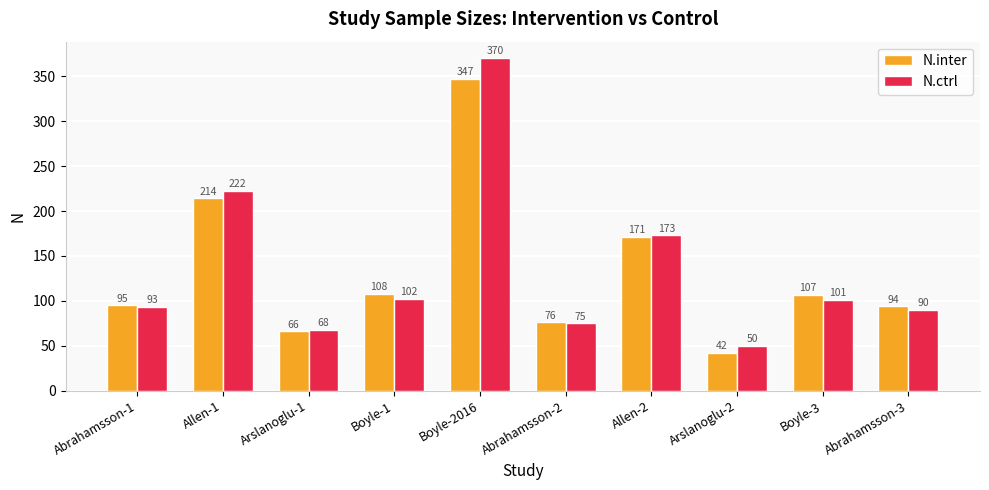

At which category is the sum across all series the highest?

Boyle-2016